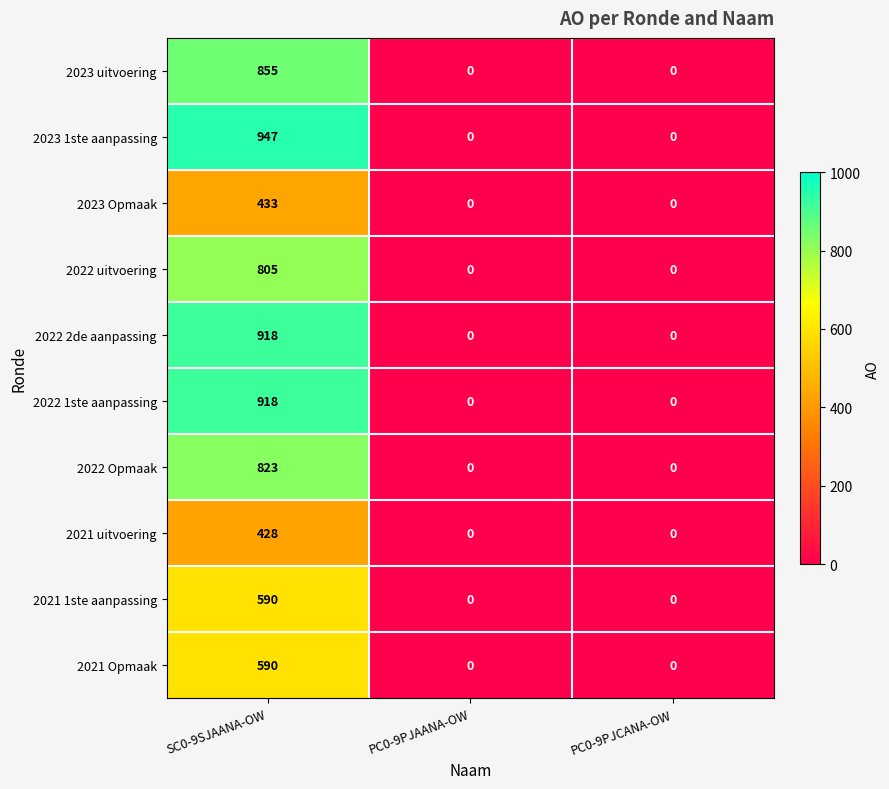

What is the highest value of the 2022 2de aanpassing series?

918